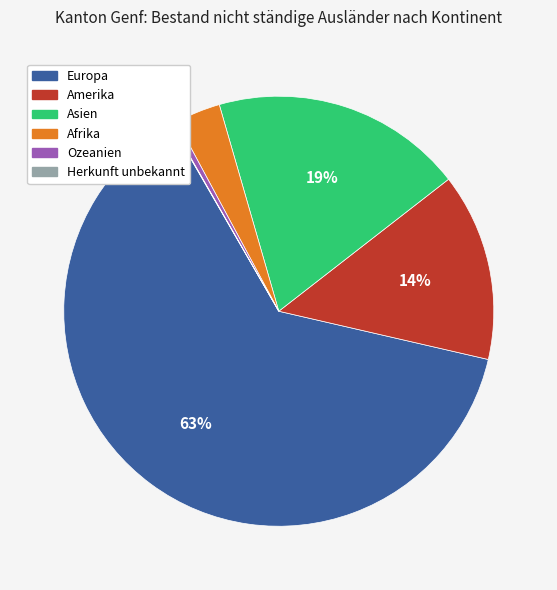

Does Amerika account for over 50% of the chart?

No